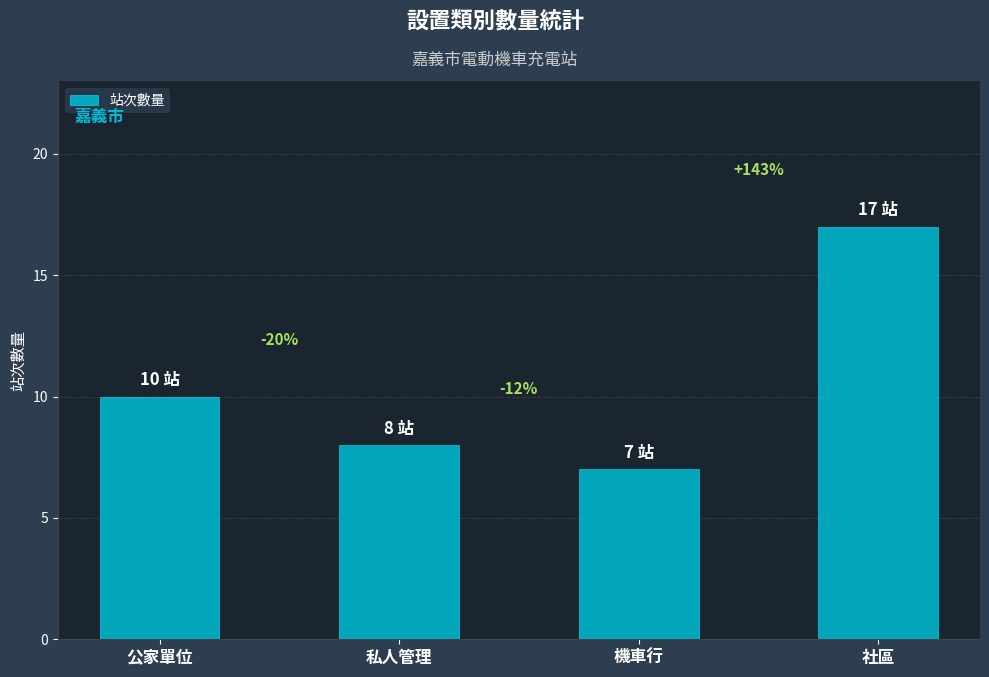

How many bars are there in total?

4